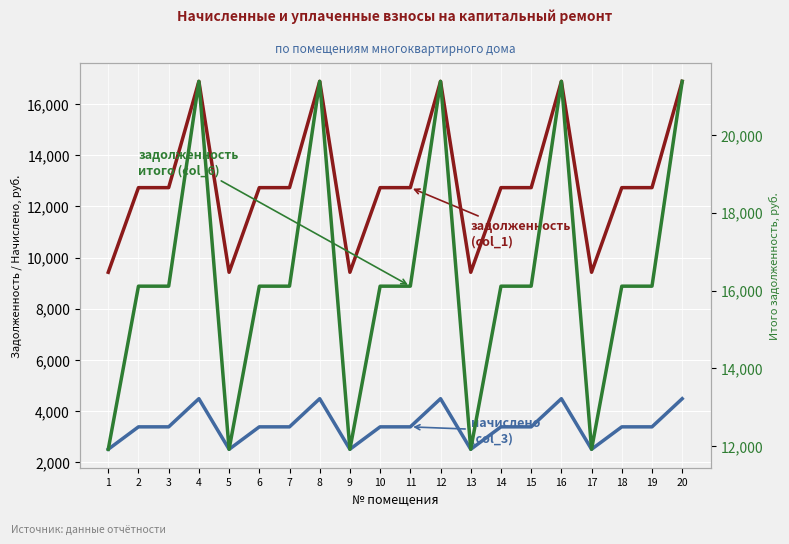

Which series has the largest total across all categories?

задолженность итого (col_6)